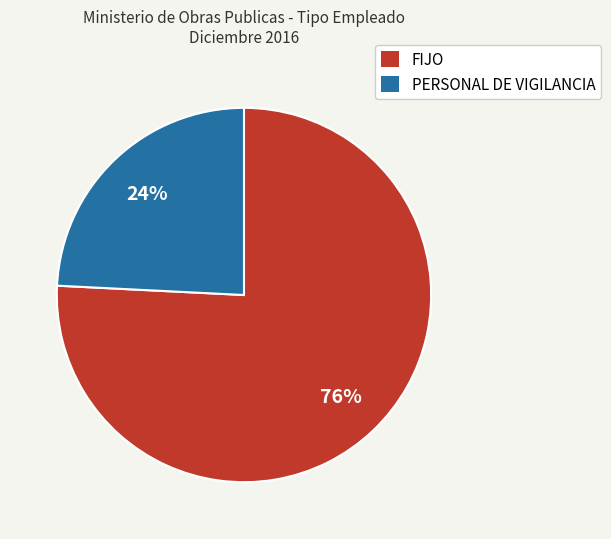

True or false: FIJO accounts for 82% of the total.

False